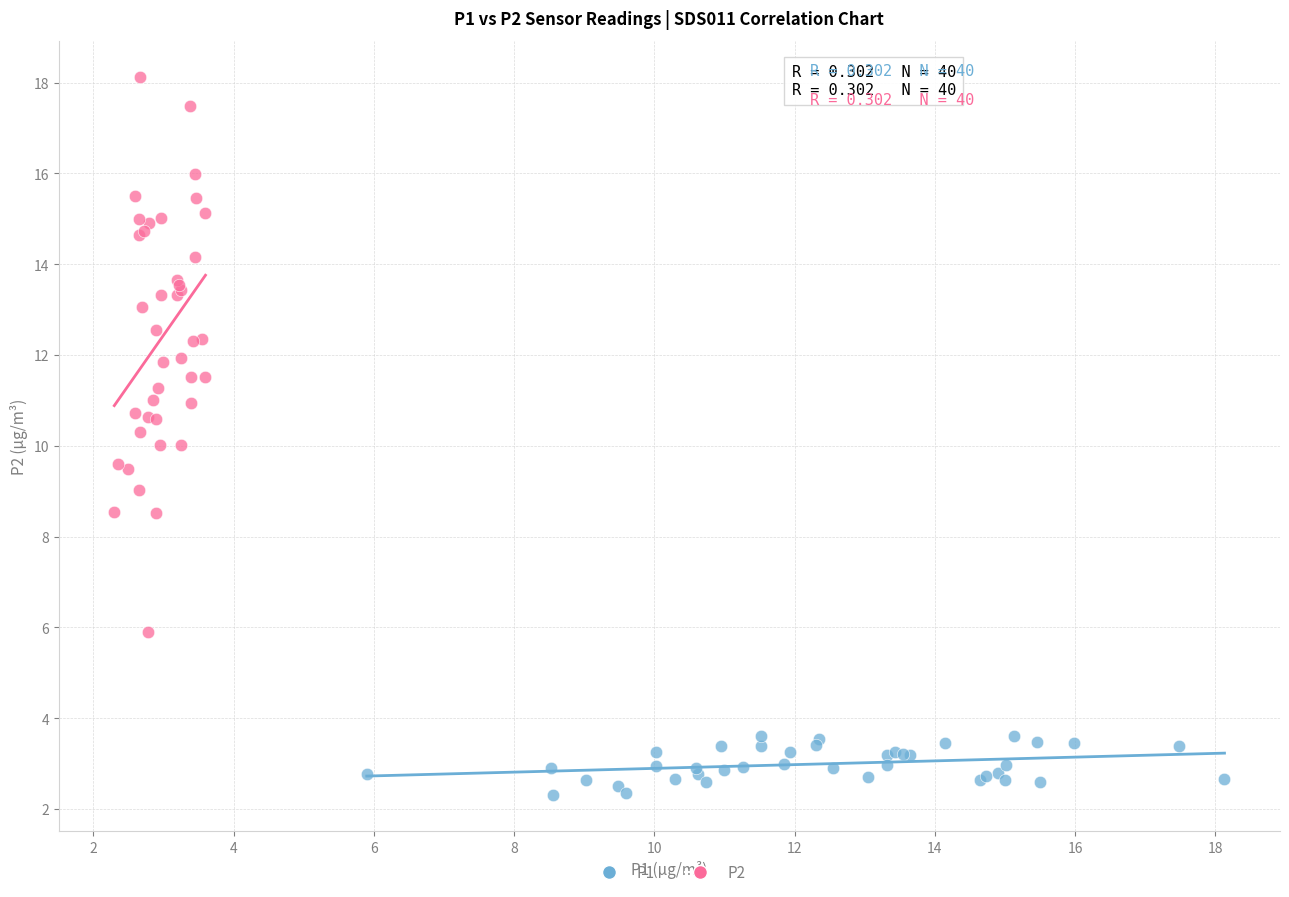

Which series has the widest spread of Y values?

P2